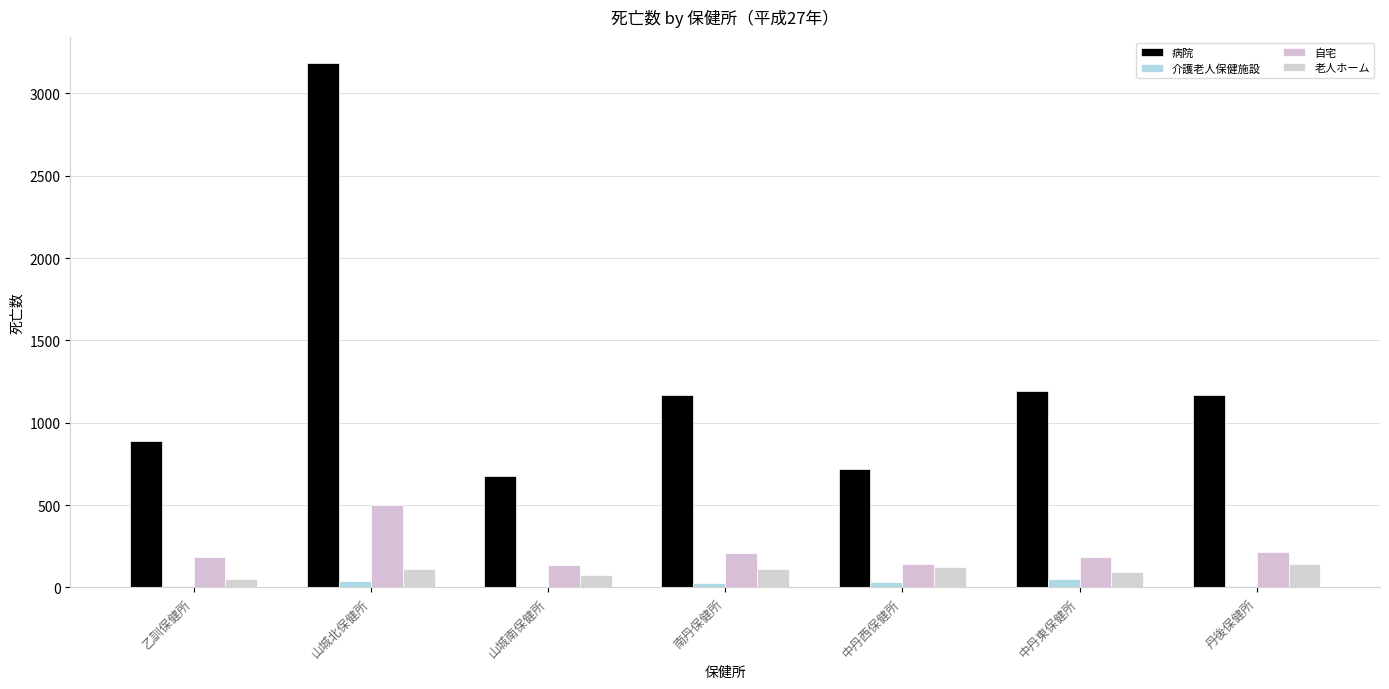

What position from the left is 中丹東保健所?

6